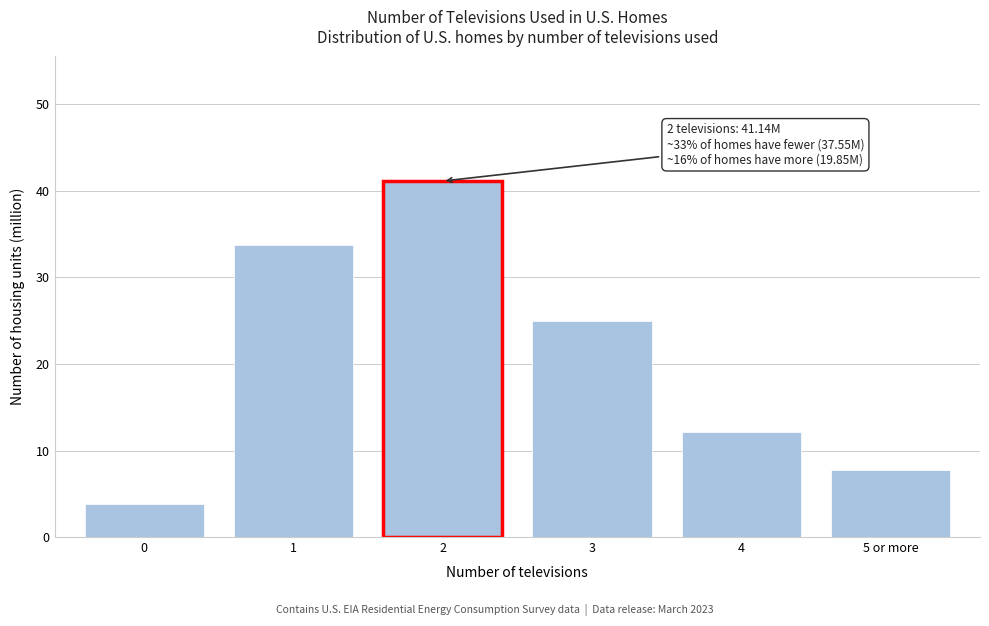

Reading left to right, list all the values displayed in this chart.

3.8	33.8	41.1	25.0	12.1	7.7